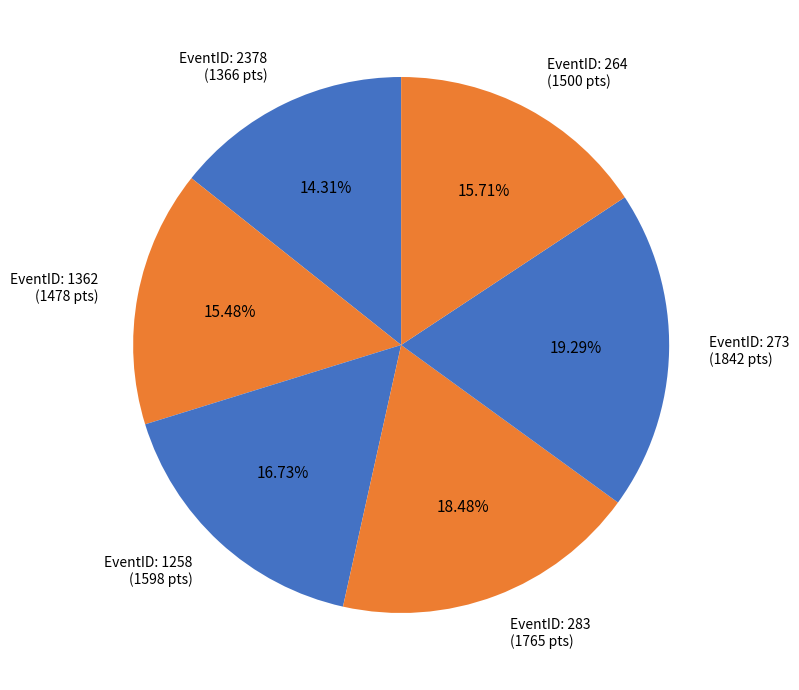

Between EventID: 273 (1842 pts) and EventID: 1362 (1478 pts), which is larger?

EventID: 273 (1842 pts)